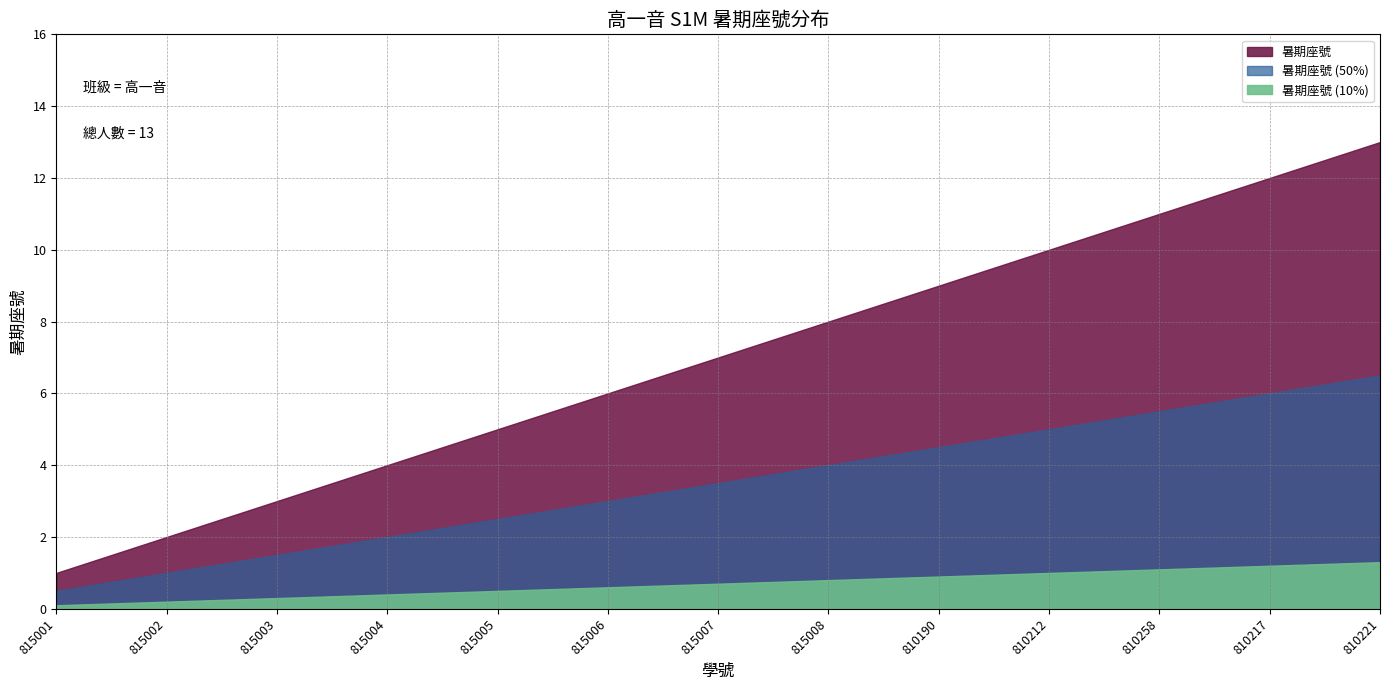

What is the sum of the values at 810217 and 815002?

14